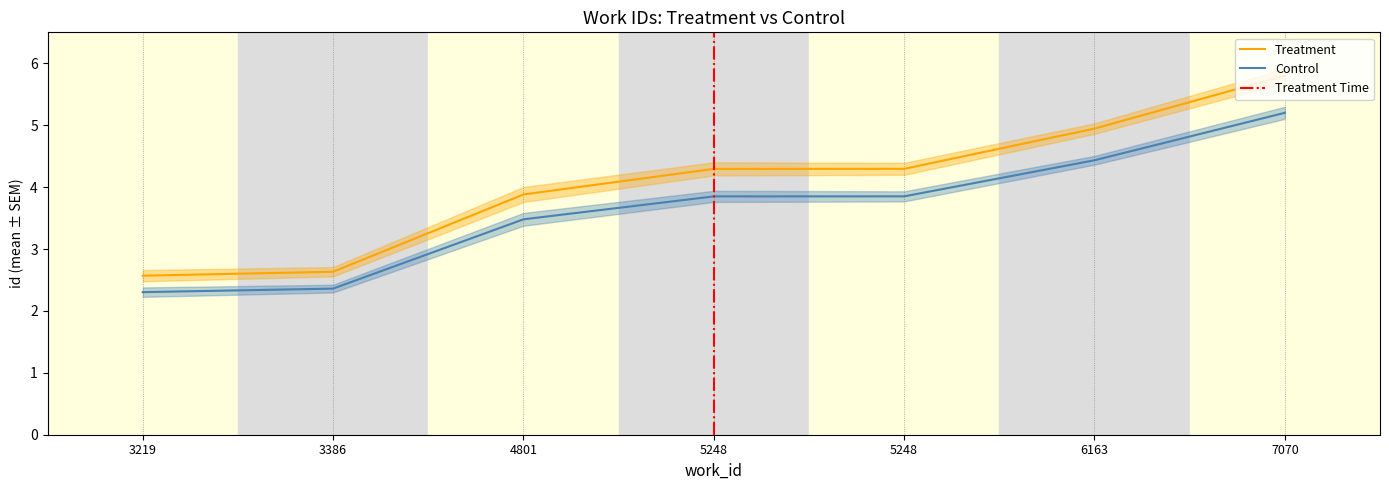

Reading left to right, transcribe all the data shown in this chart.

Treatment: 2.6	2.6	3.9	4.3	4.3	4.9	5.8
Control: 2.3	2.4	3.5	3.8	3.9	4.4	5.2